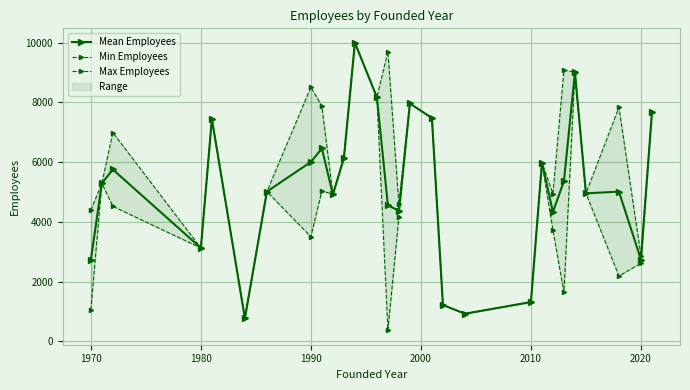

True or false: Min Employees and Mean Employees intersect in this chart.

False